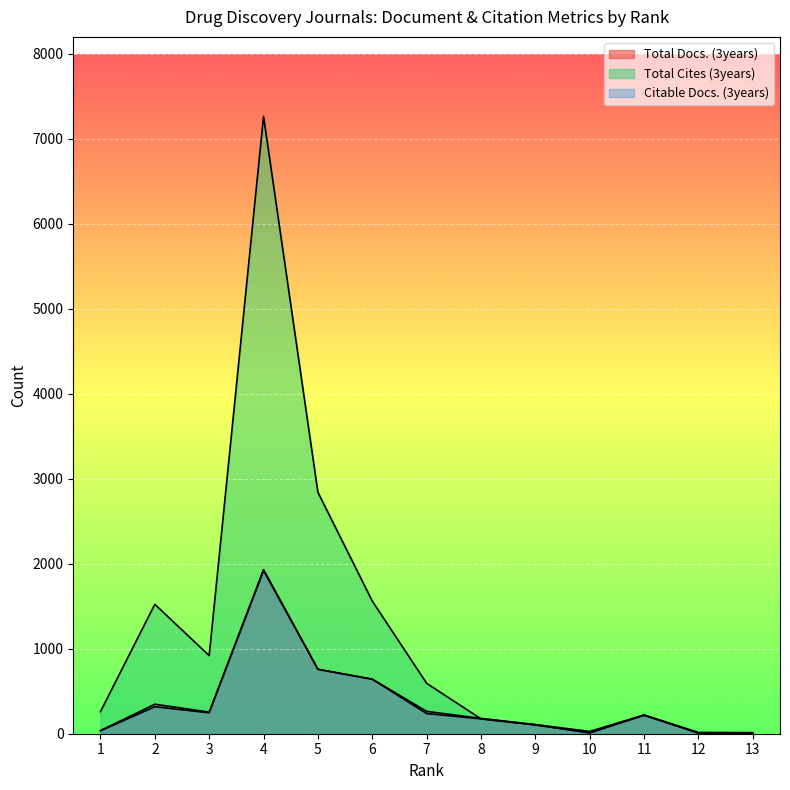

The Total Cites (3years) series shows 218 at 11. True or false?

True